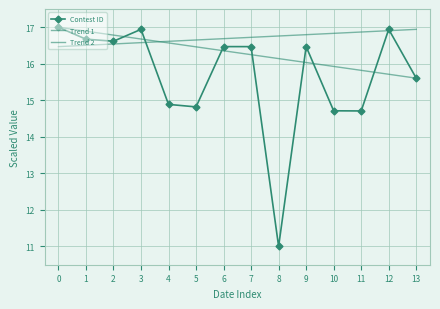

Is it true that Contest ID equals 15.6 at 13?

True